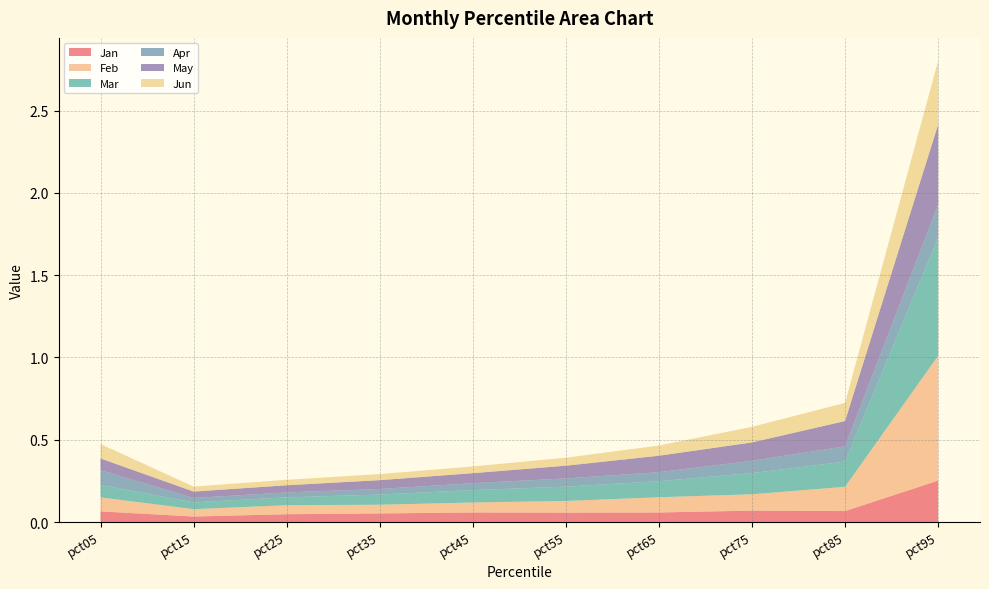

Reading left to right, transcribe all the data shown in this chart.

Jan: pct05=0.1	pct15=0.0	pct25=0.0	pct35=0.1	pct45=0.1	pct55=0.1	pct65=0.1	pct75=0.1	pct85=0.1	pct95=0.3
Feb: pct05=0.1	pct15=0.0	pct25=0.1	pct35=0.1	pct45=0.1	pct55=0.1	pct65=0.1	pct75=0.1	pct85=0.1	pct95=0.8
Mar: pct05=0.1	pct15=0.0	pct25=0.0	pct35=0.1	pct45=0.1	pct55=0.1	pct65=0.1	pct75=0.1	pct85=0.2	pct95=0.7
Apr: pct05=0.1	pct15=0.0	pct25=0.0	pct35=0.0	pct45=0.0	pct55=0.1	pct65=0.1	pct75=0.1	pct85=0.1	pct95=0.2
May: pct05=0.1	pct15=0.0	pct25=0.0	pct35=0.1	pct45=0.1	pct55=0.1	pct65=0.1	pct75=0.1	pct85=0.2	pct95=0.5
Jun: pct05=0.1	pct15=0.0	pct25=0.0	pct35=0.0	pct45=0.0	pct55=0.0	pct65=0.1	pct75=0.1	pct85=0.1	pct95=0.4